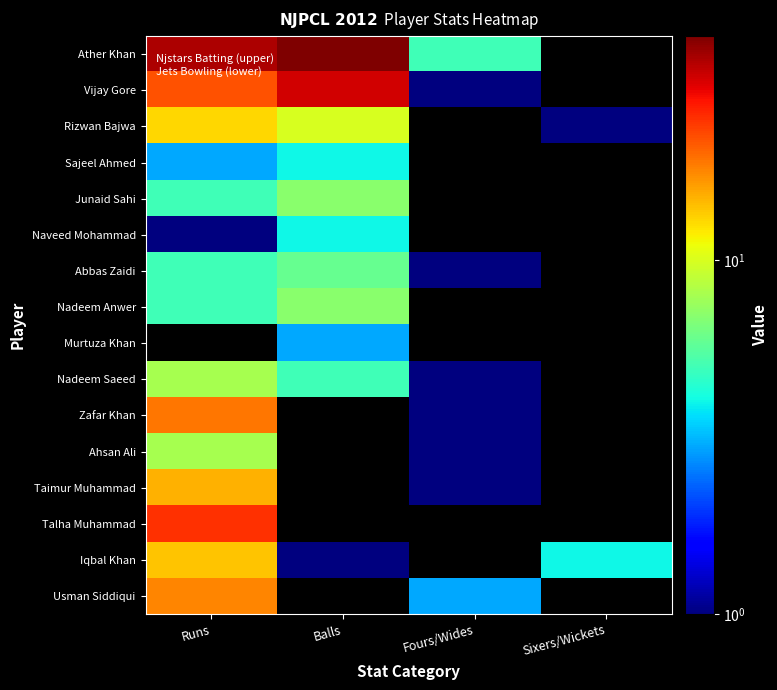

What is the total value across all series at Runs?

198